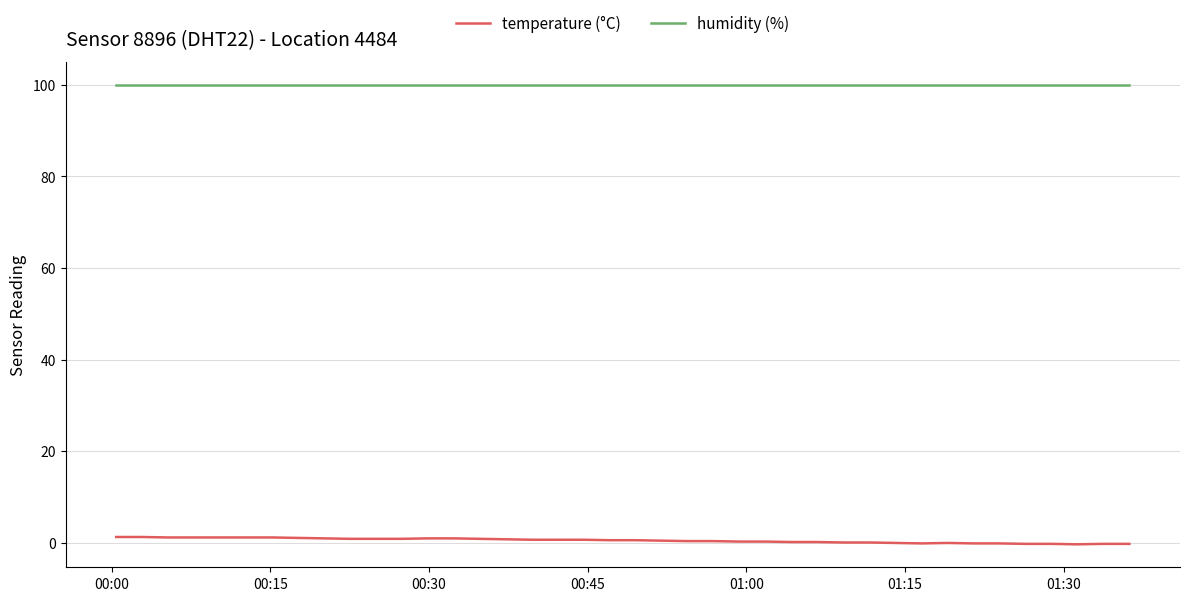

What is the highest value of the humidity (%) series?

99.9